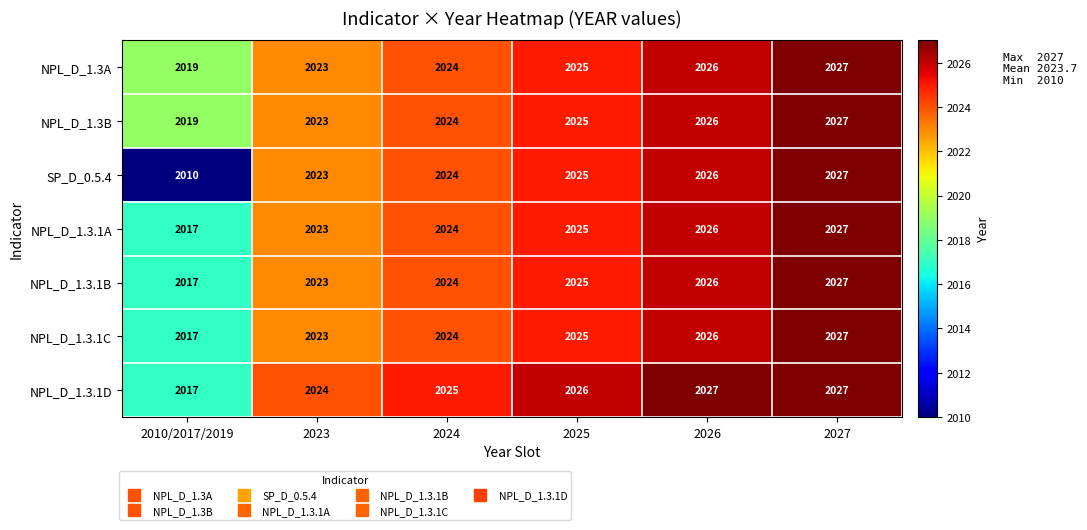

Which series has the largest total across all categories?

NPL_D_1.3.1D